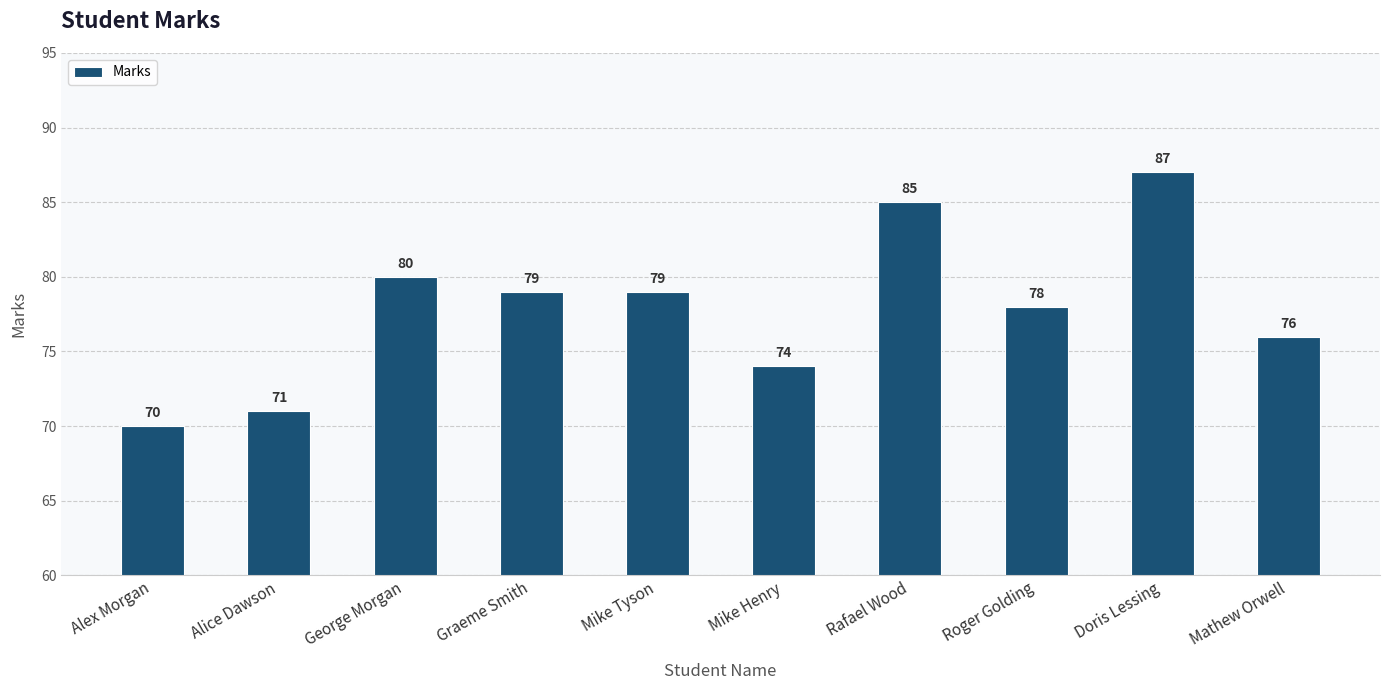

At which category does the chart reach its peak across all series?

Doris Lessing